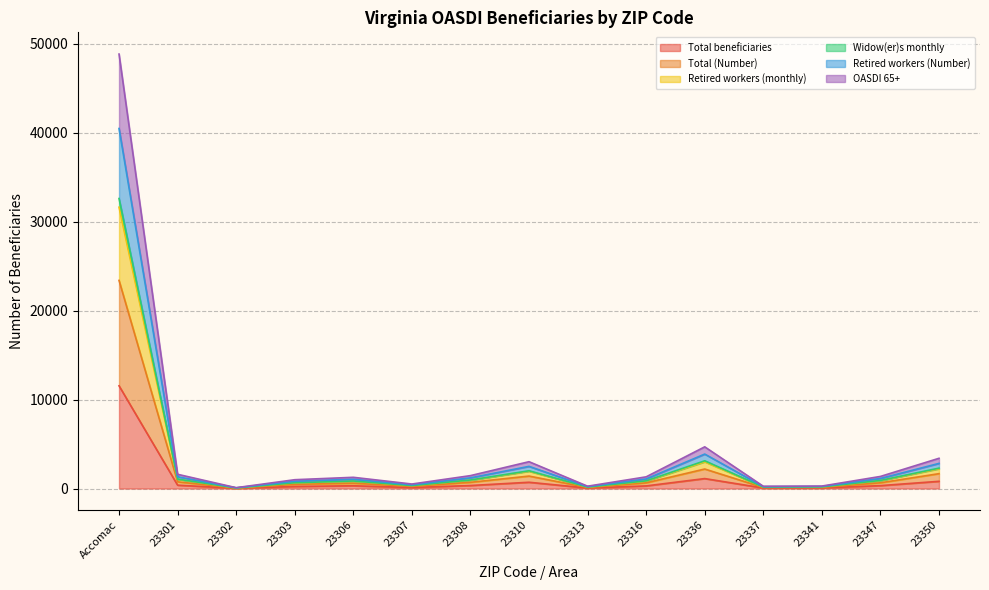

Does the chart display data point markers on the line(s)?

No